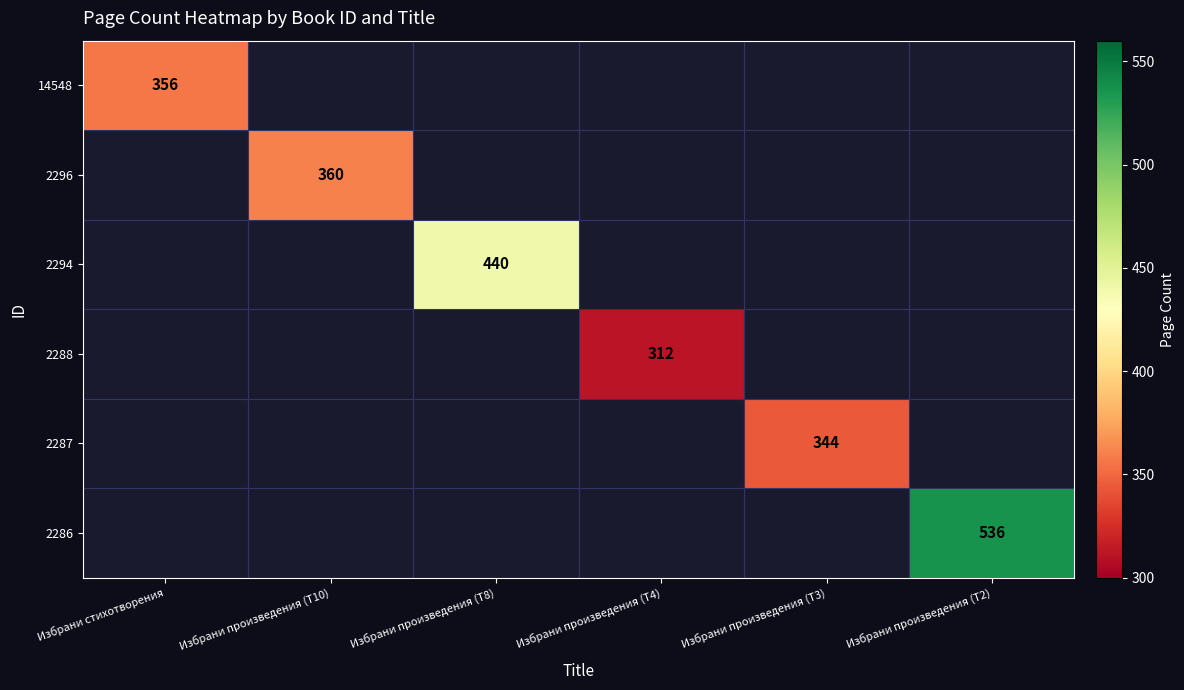

True or false: 2296 has a value of 360 at Избрани произведения (T10).

True